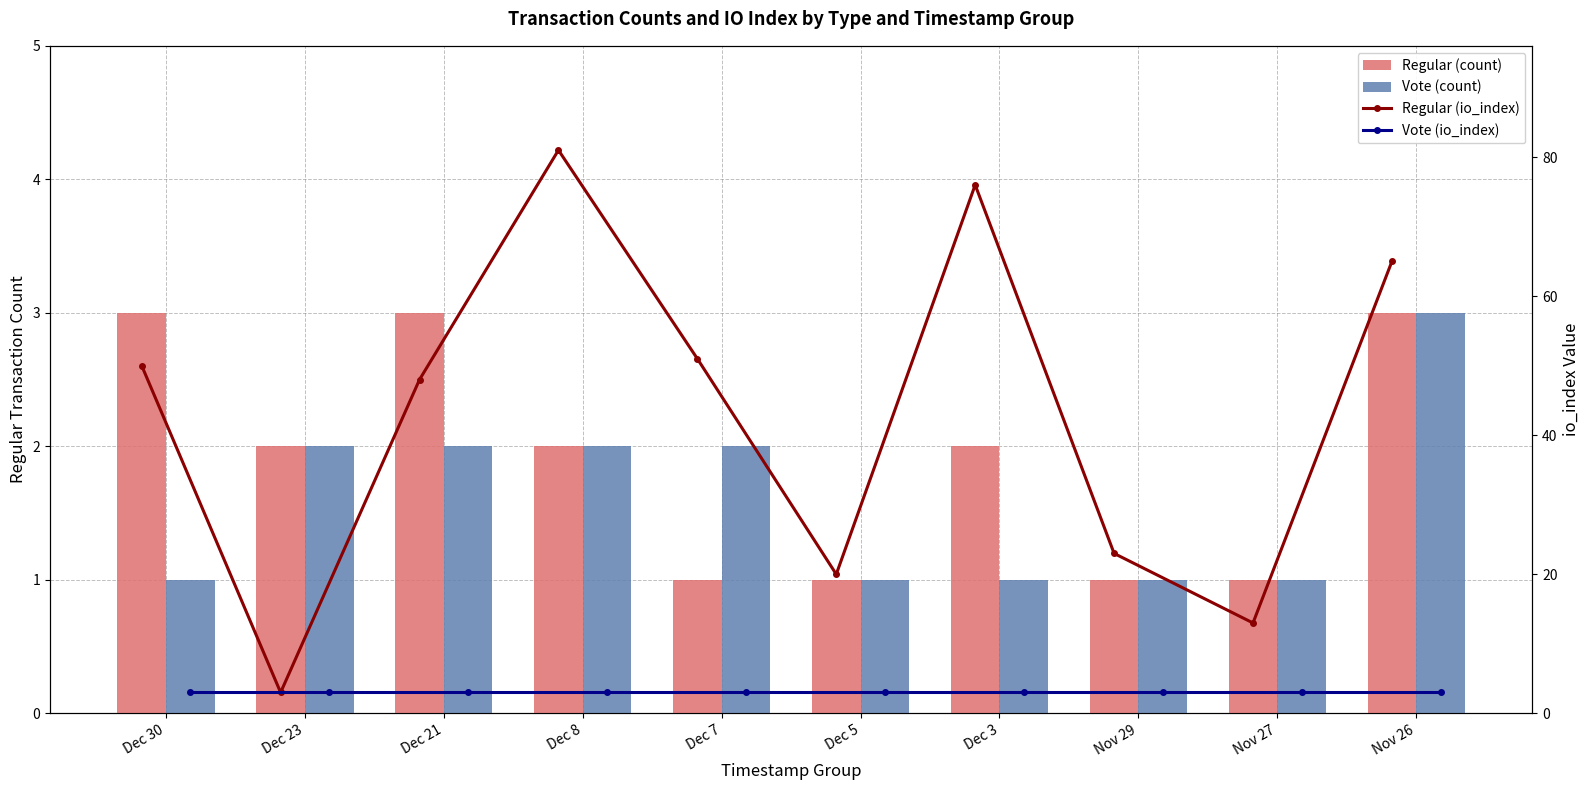

Which series has the largest total across all categories?

Regular (io_index)